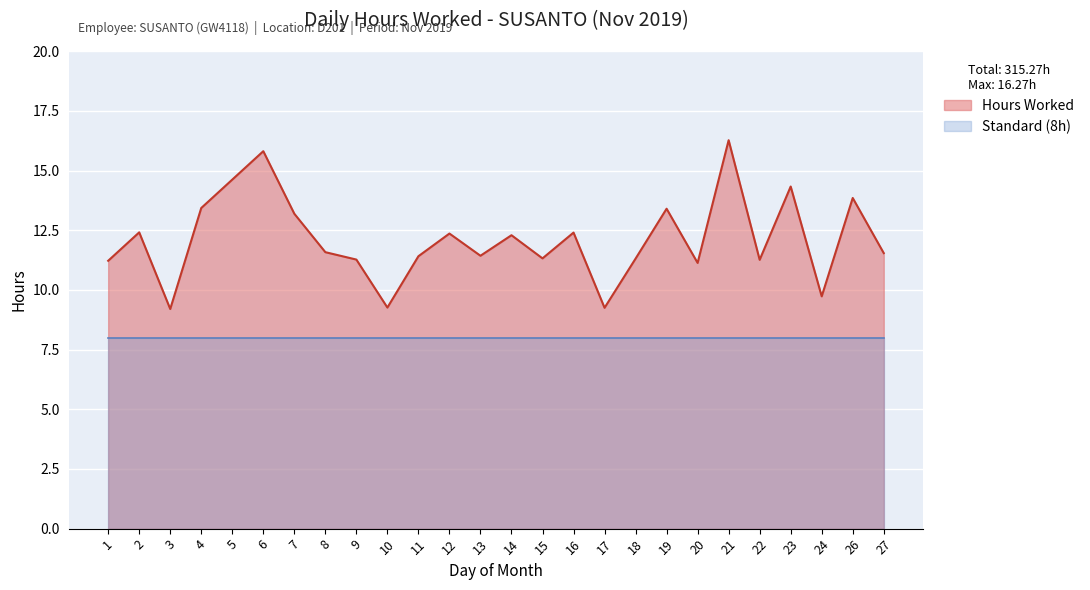

What is the ratio of the value at 18 to the value at 9?

1.0